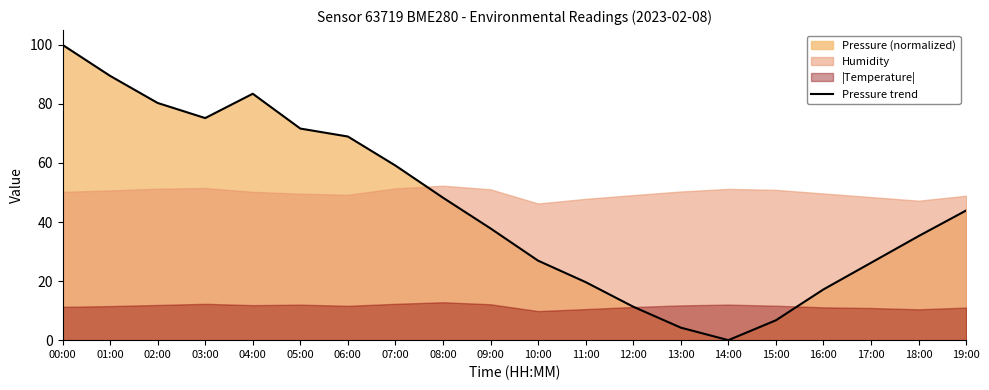

List the labels in order of value, smallest first.

14:00, 13:00, 15:00, 12:00, 16:00, 11:00, 17:00, 10:00, 18:00, 09:00, 19:00, 08:00, 07:00, 06:00, 05:00, 03:00, 02:00, 04:00, 01:00, 00:00